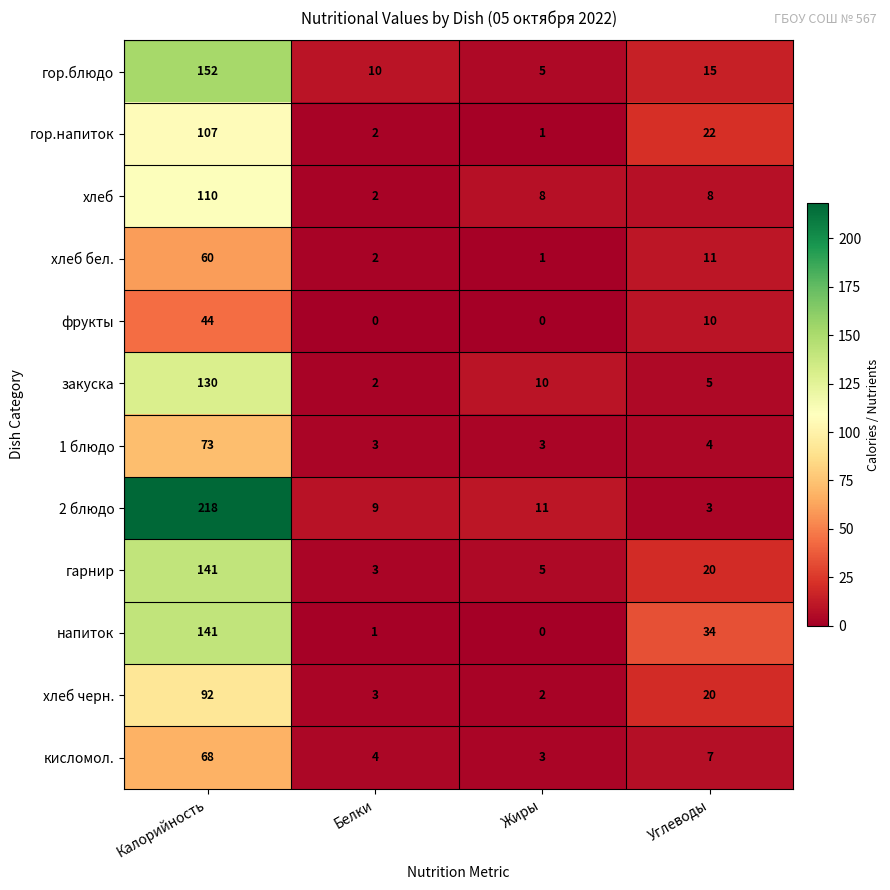

Which category has the highest value in the гор.напиток series?

Калорийность